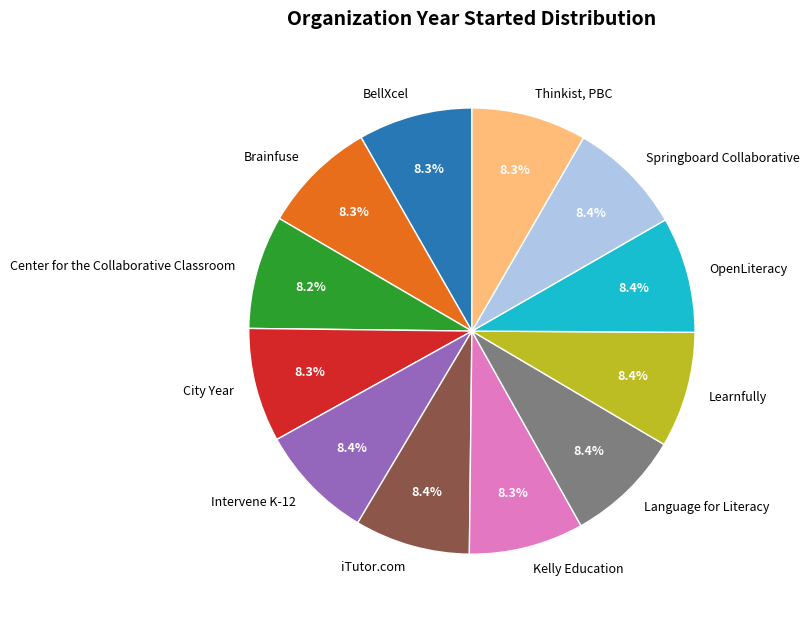

What portion of the pie excludes Thinkist, PBC?

91.7%